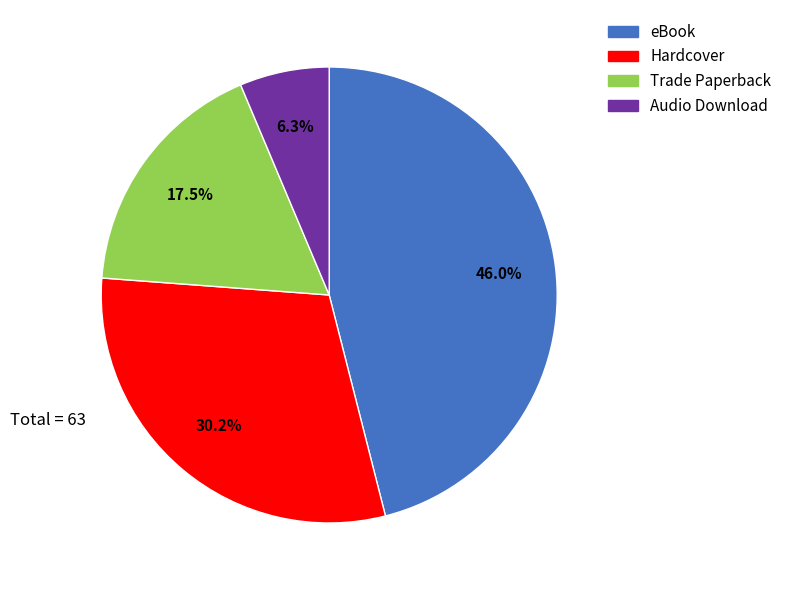

Is it true that Audio Download is 6% of the pie?

True